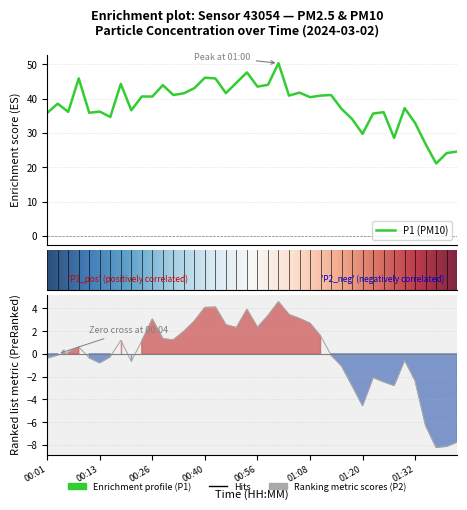

What value does the P2 series have at 21?

3.4